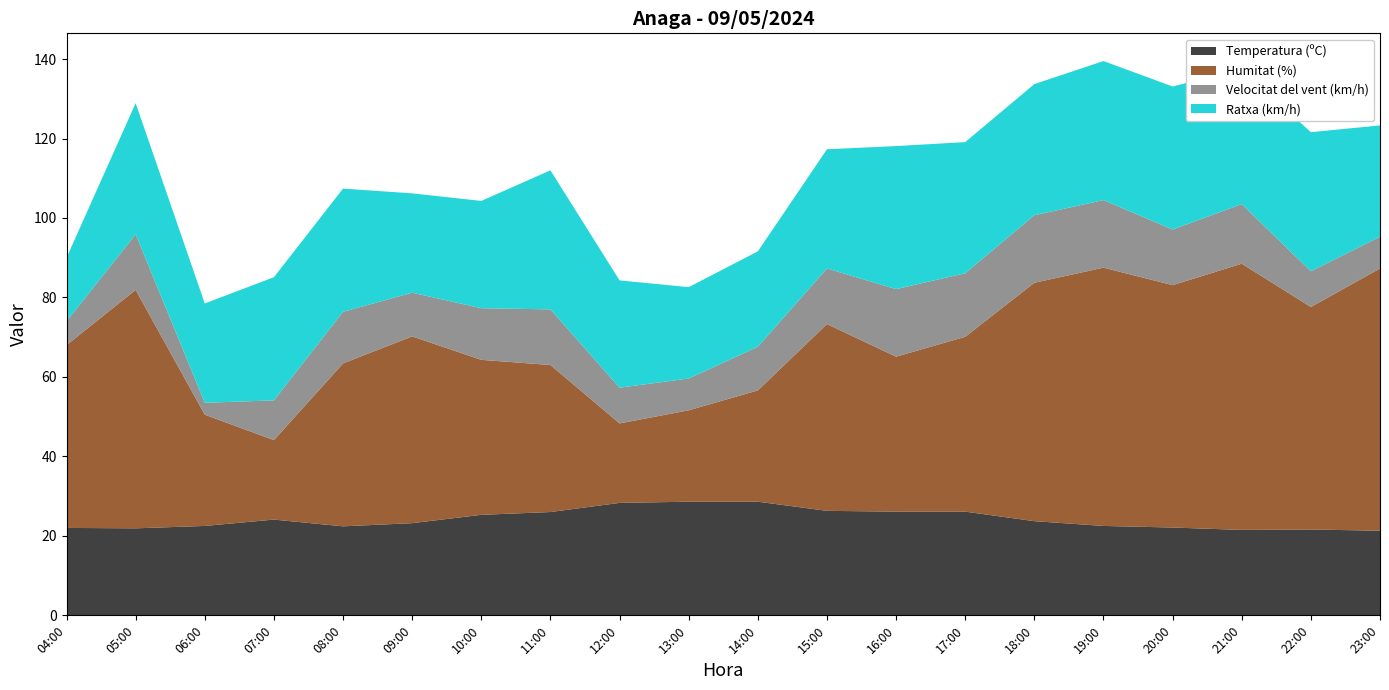

Reading left to right, list all the values displayed in this chart.

Temperatura (ºC): 22.0	21.9	22.5	24.1	22.4	23.2	25.3	26.0	28.3	28.6	28.6	26.3	26.1	26.1	23.7	22.5	22.1	21.5	21.6	21.3
Humitat (%): 46.0	60.0	28.0	20.0	41.0	47.0	39.0	37.0	20.0	23.0	28.0	47.0	39.0	44.0	60.0	65.0	61.0	67.0	56.0	66.0
Velocitat del vent (km/h): 6.0	14.0	3.0	10.0	13.0	11.0	13.0	14.0	9.0	8.0	11.0	14.0	17.0	16.0	17.0	17.0	14.0	15.0	9.0	8.0
Ratxa (km/h): 16.0	33.0	25.0	31.0	31.0	25.0	27.0	35.0	27.0	23.0	24.0	30.0	36.0	33.0	33.0	35.0	36.0	34.0	35.0	28.0